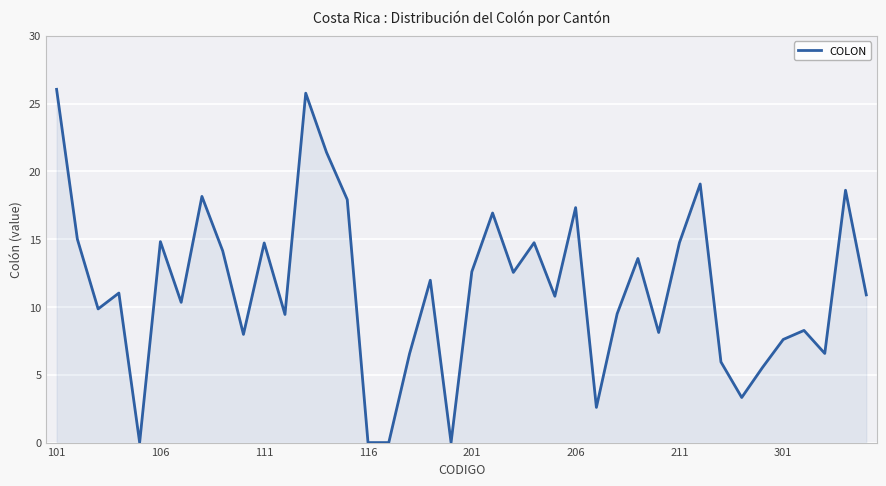

What is the greatest value displayed?

26.0